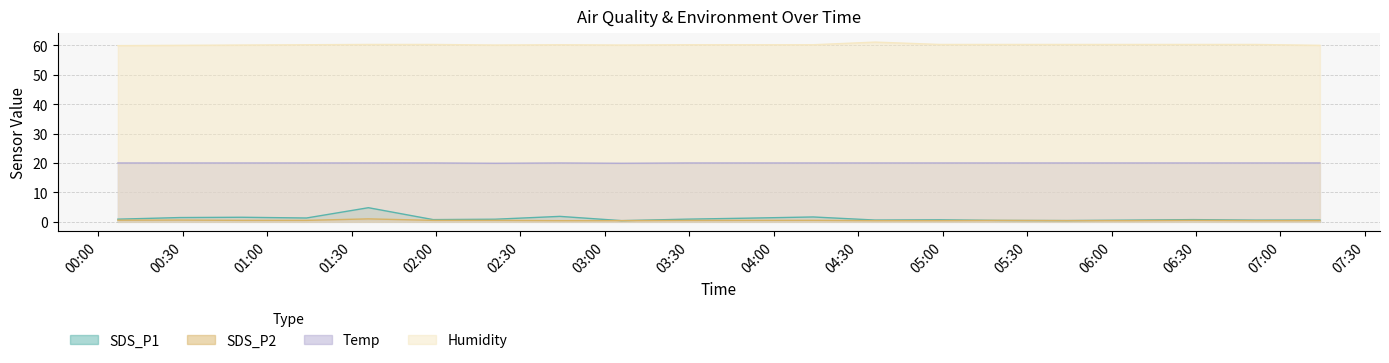

What position from the left is 2021/08/26 05:44?

16